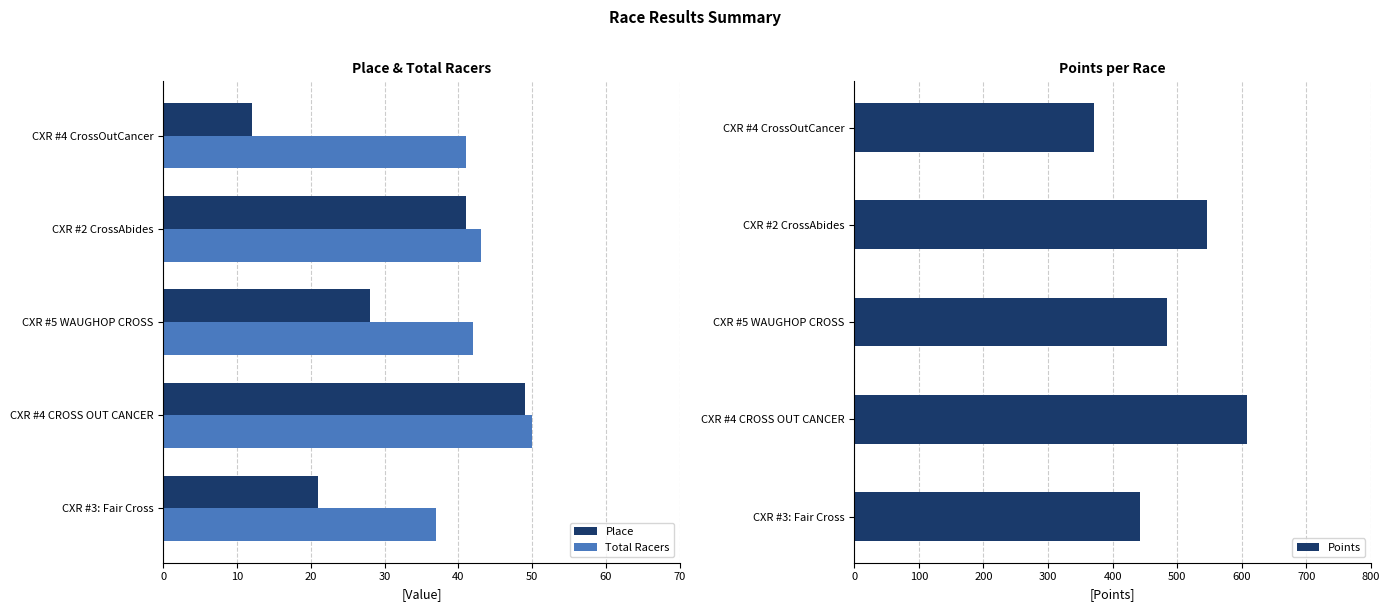

What are all the series names shown in the legend?

Place, Total Racers, Points